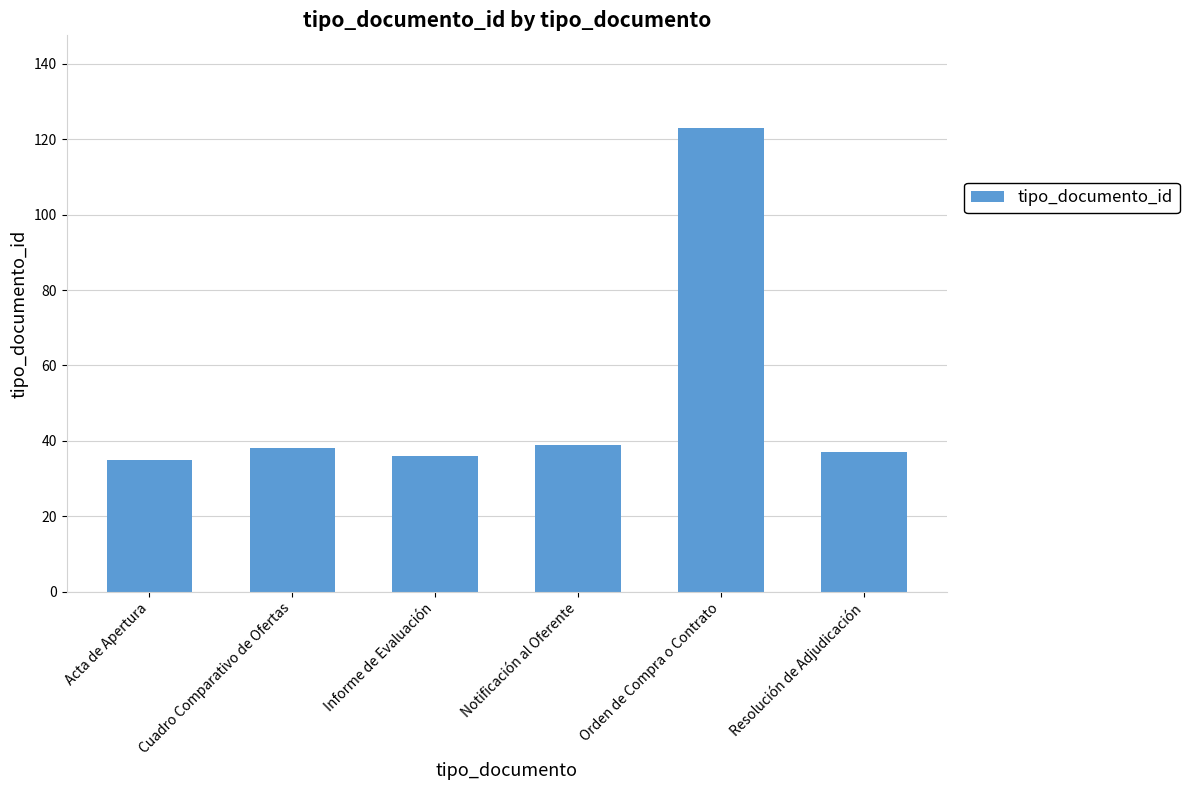

What is the difference between the maximum and second lowest values?

87